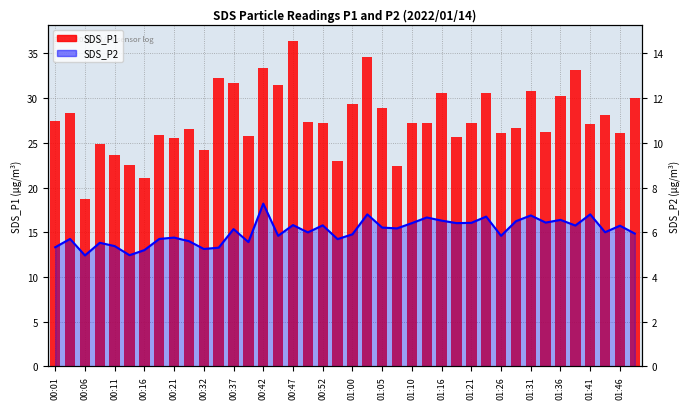

What are all the series names shown in the legend?

SDS_P2, SDS_P1